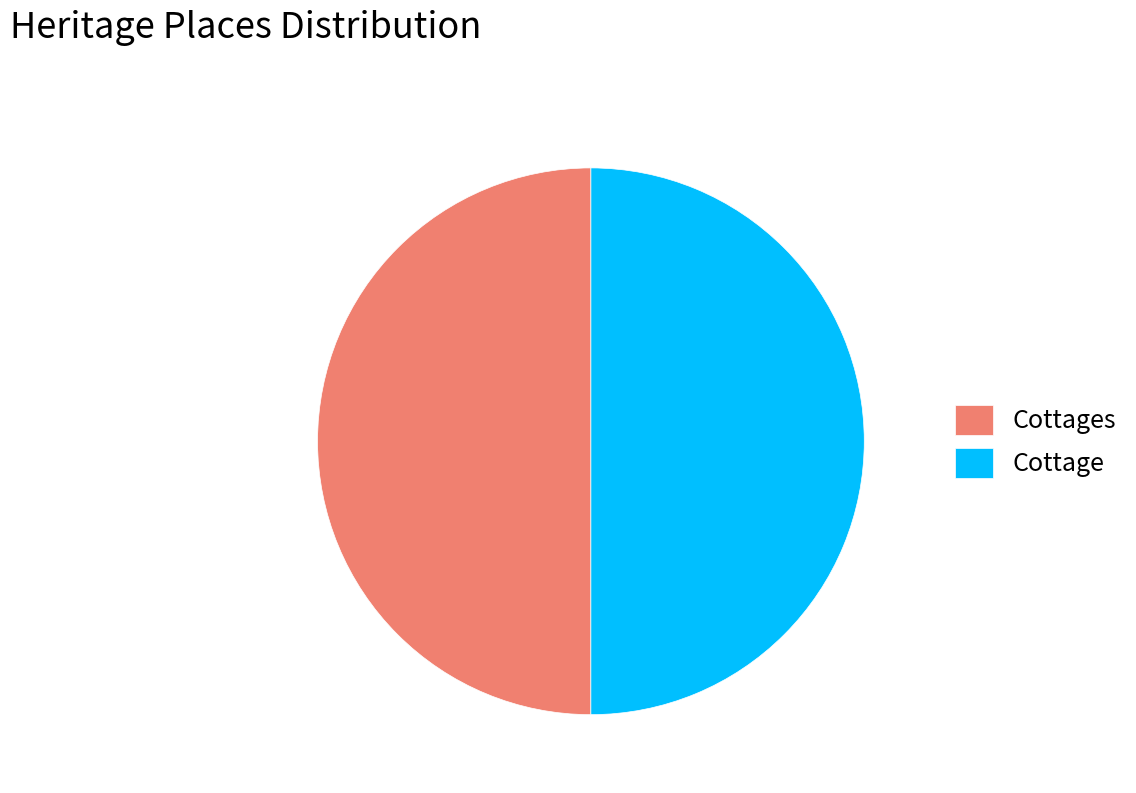

Count the number of slices in the pie.

2